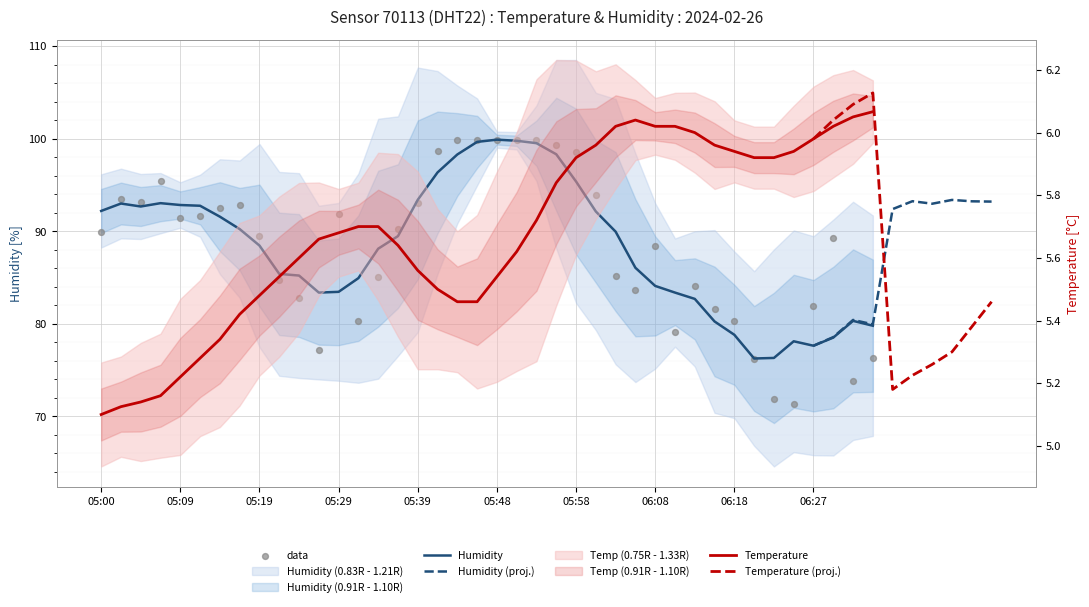

Which series has the largest Y range (max minus min)?

humidity